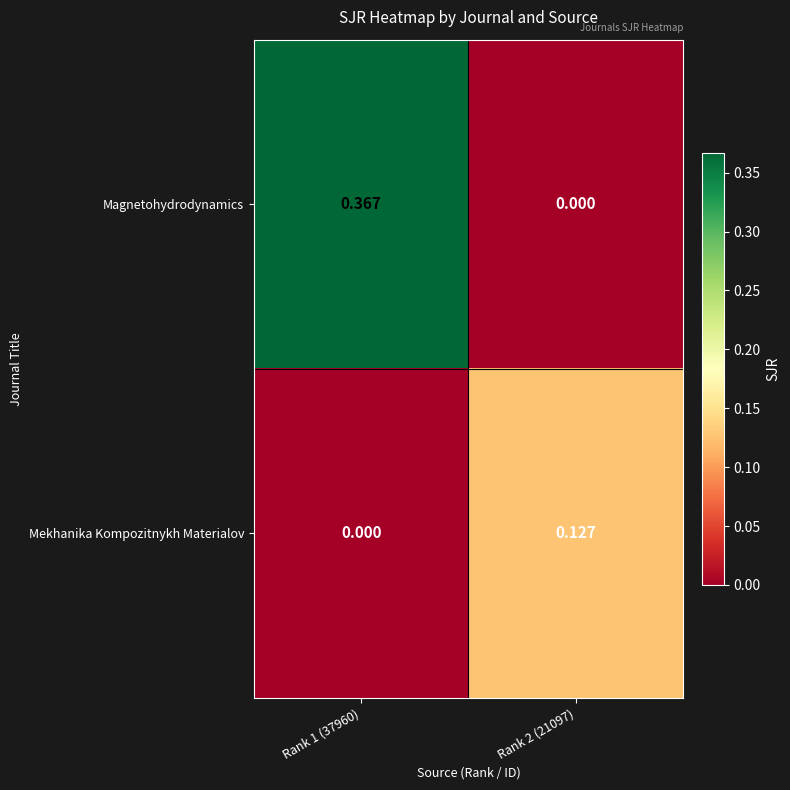

Rank the series by their average value, from highest to lowest.

Magnetohydrodynamics, Mekhanika Kompozitnykh Materialov